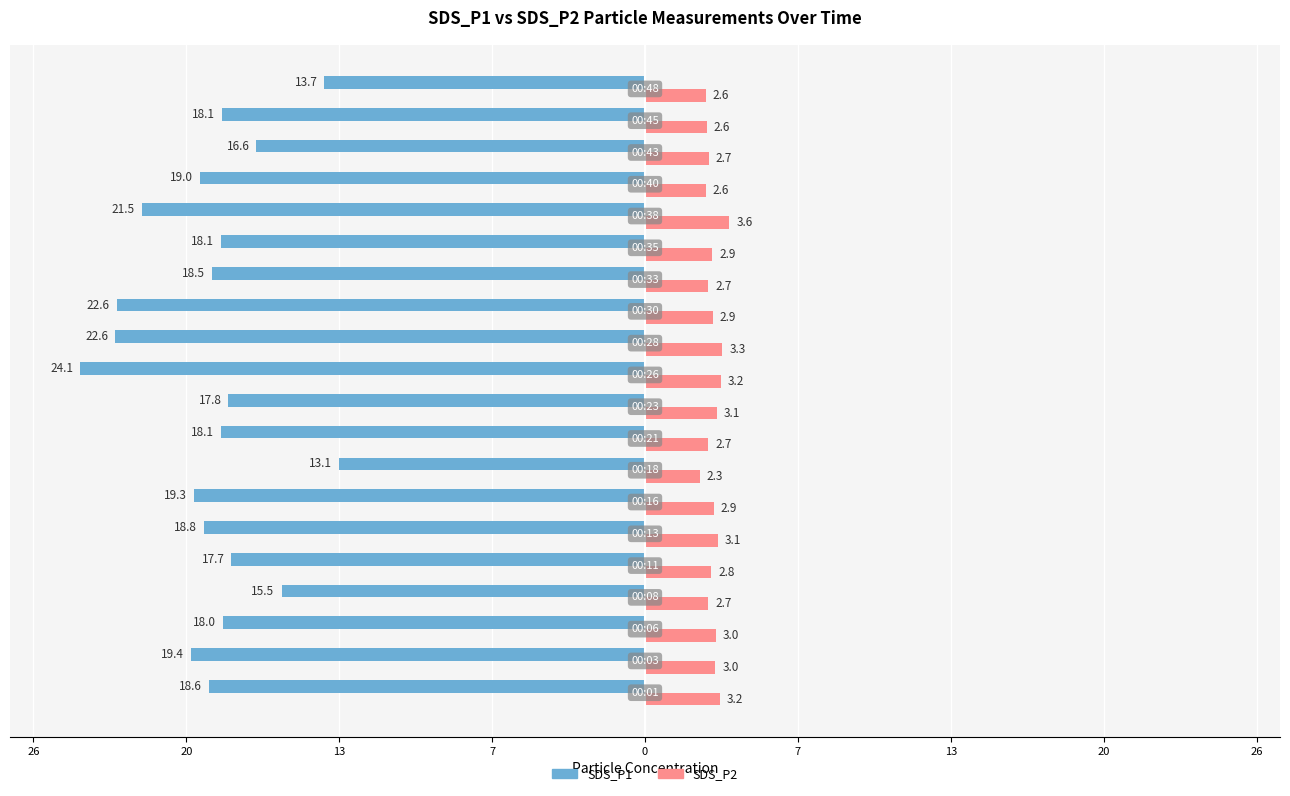

What are all the series names shown in the legend?

SDS_P1, SDS_P2